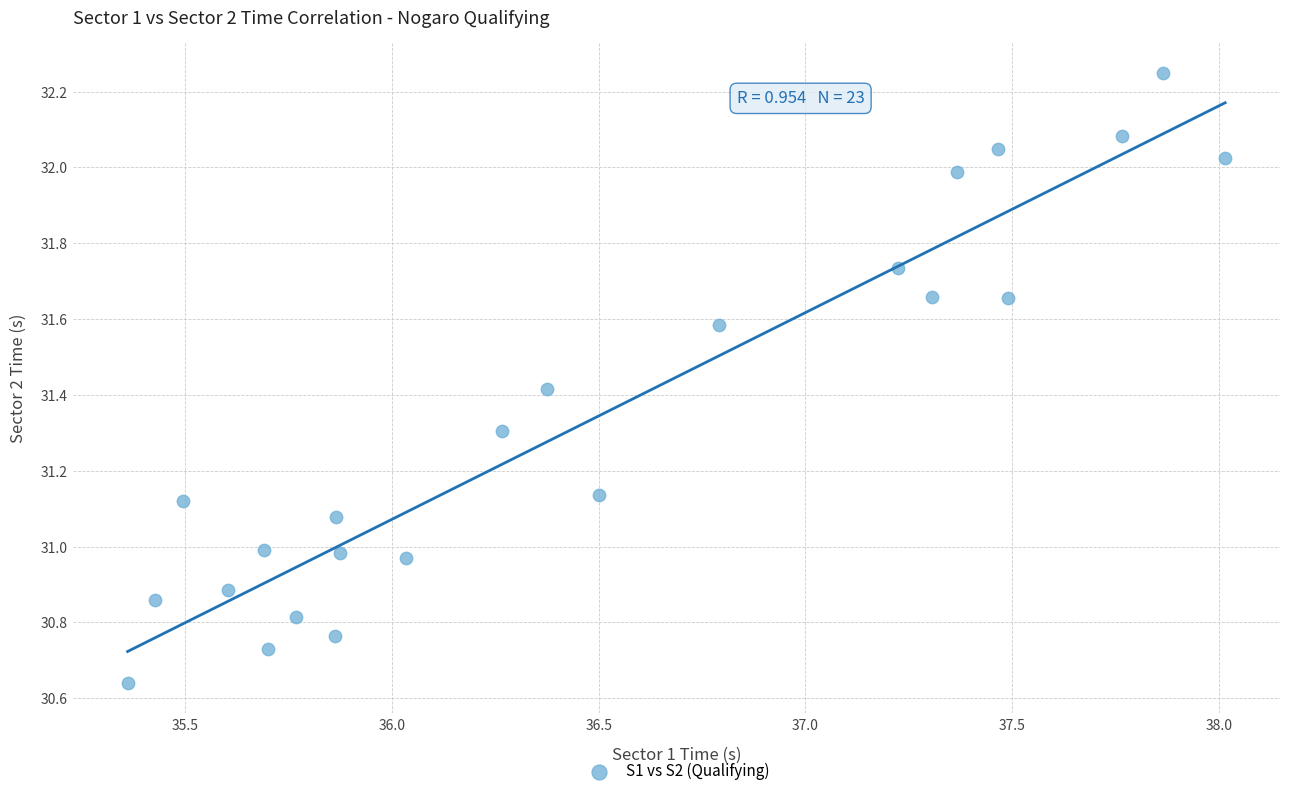

What is the range of X values (max minus min)?

2.7